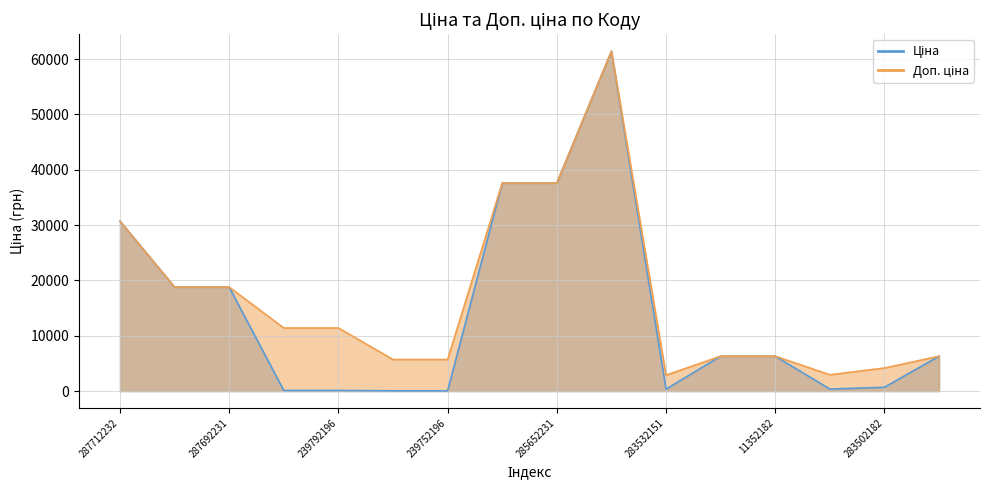

Between 239792197 and 11352182, which series saw the biggest shift?

Ціна